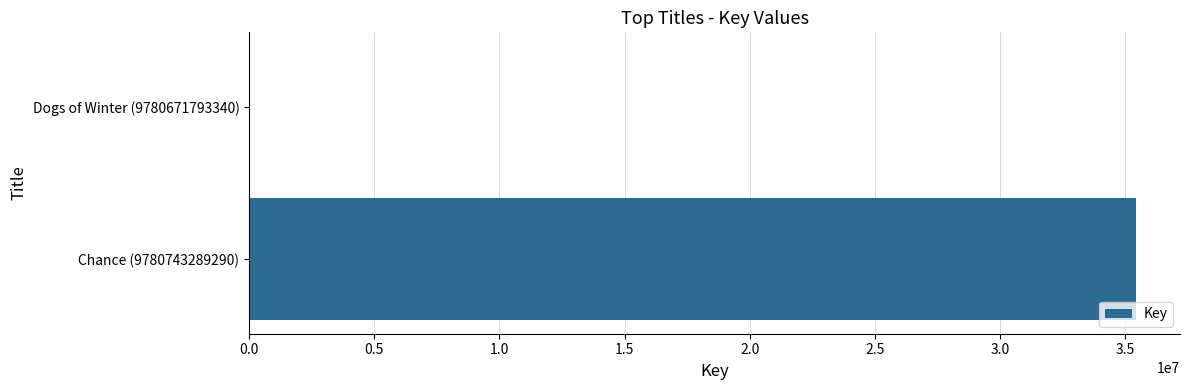

What is the sum of all values?

35435845